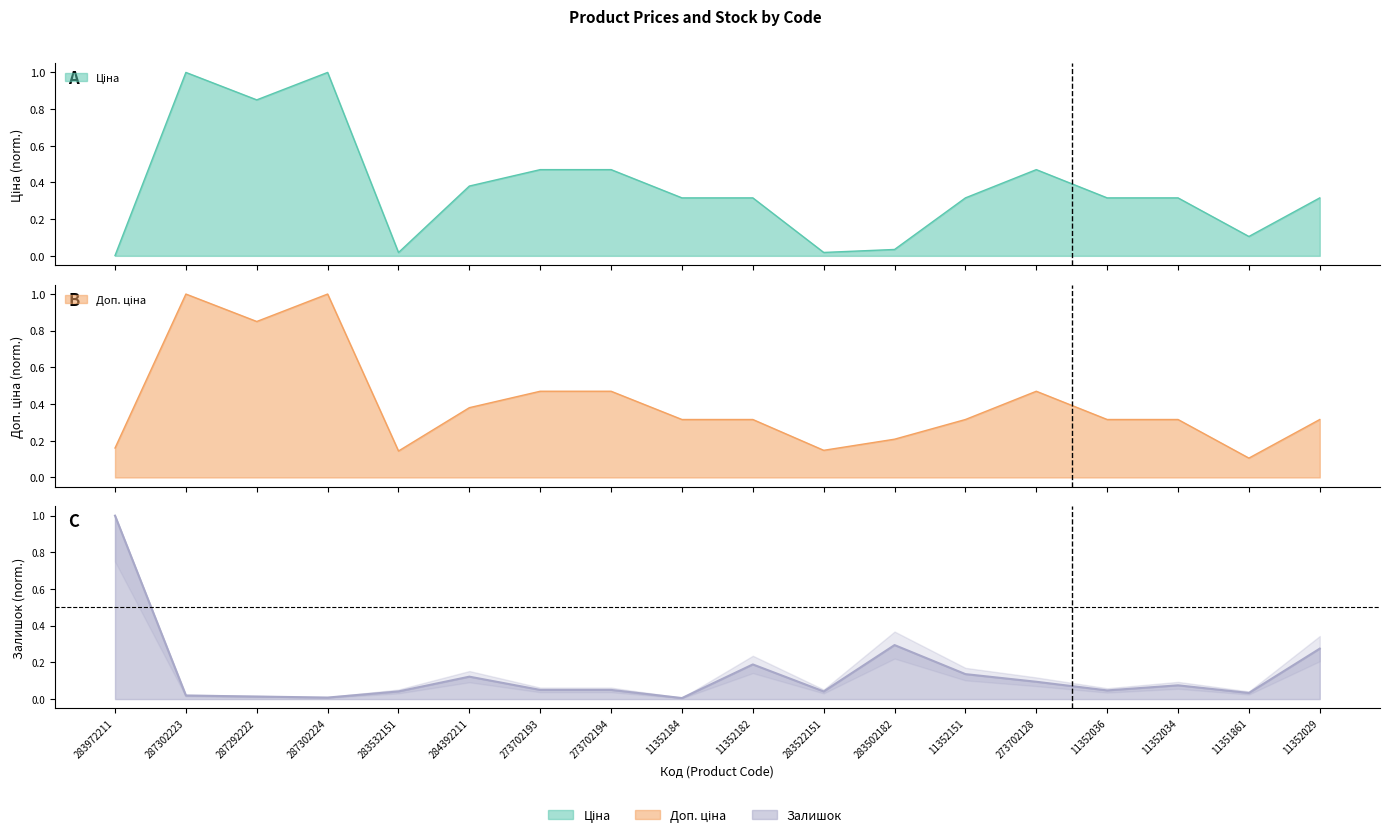

Between 11352034 and 11351861, which is larger?

11352034